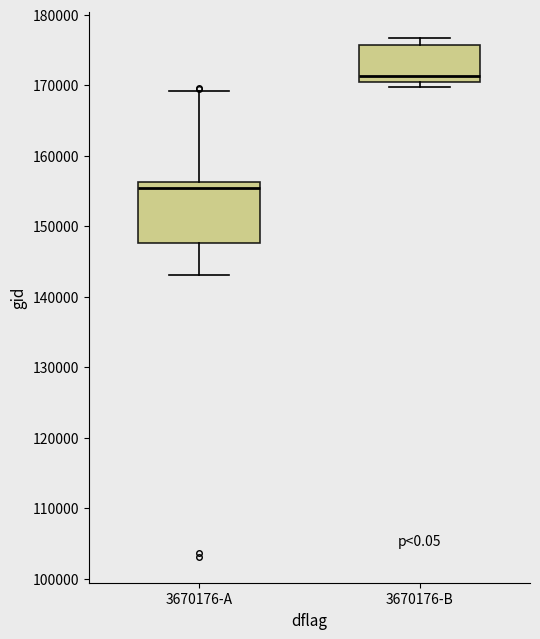

Which box is the tallest, from its lower edge to its upper edge?

3670176-A